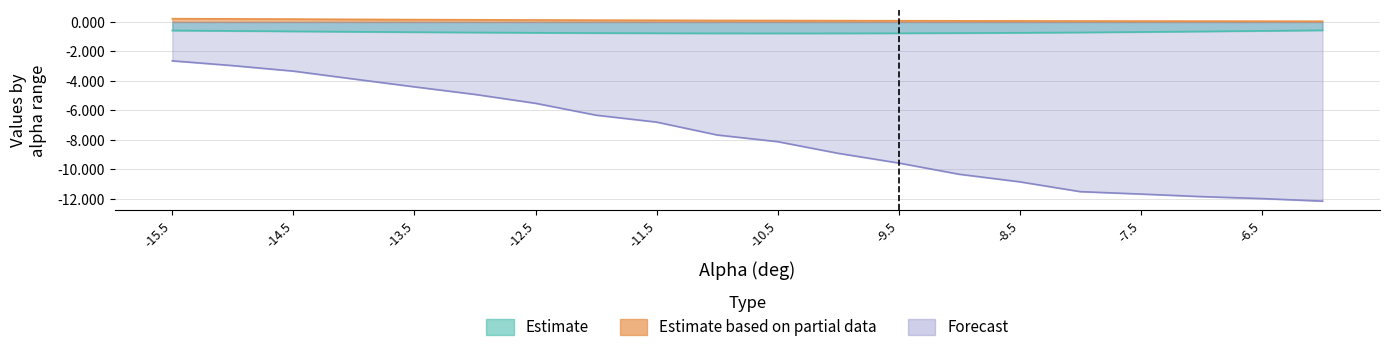

The value of Estimate based on partial data (Cd) at -7.0 is 0.0. True or false?

False